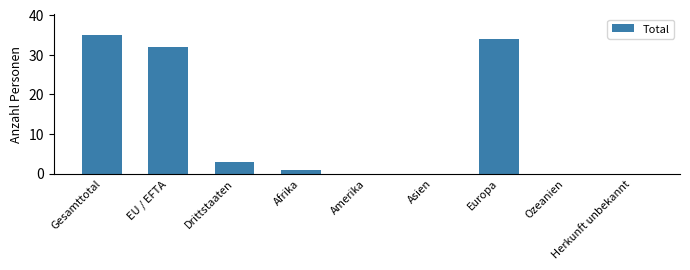

What is the sum of all values?

105